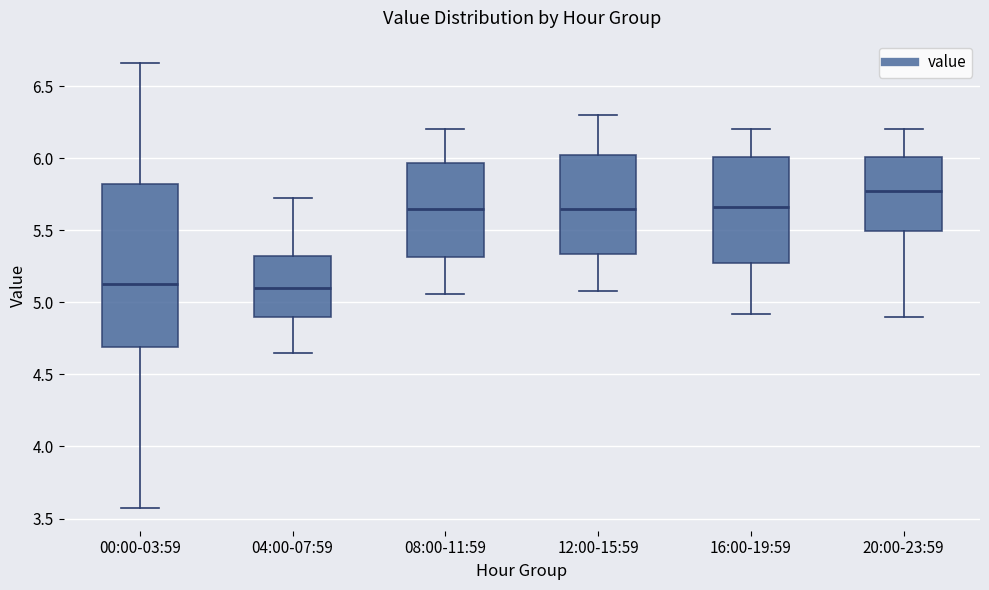

Reading left to right, read every box against the y-axis: the position of its median line, the range the box covers, and the ends of its whiskers. The values are not printed on the chart, so give them approximately, as read against the axis.

00:00-03:59: median 5.15, box 4.70 to 5.80, whiskers 3.55 to 6.65
04:00-07:59: median 5.10, box 4.90 to 5.30, whiskers 4.65 to 5.70
08:00-11:59: median 5.65, box 5.30 to 5.95, whiskers 5.05 to 6.20
12:00-15:59: median 5.65, box 5.35 to 6.00, whiskers 5.10 to 6.30
16:00-19:59: median 5.65, box 5.25 to 6.00, whiskers 4.90 to 6.20
20:00-23:59: median 5.80, box 5.50 to 6.00, whiskers 4.90 to 6.20